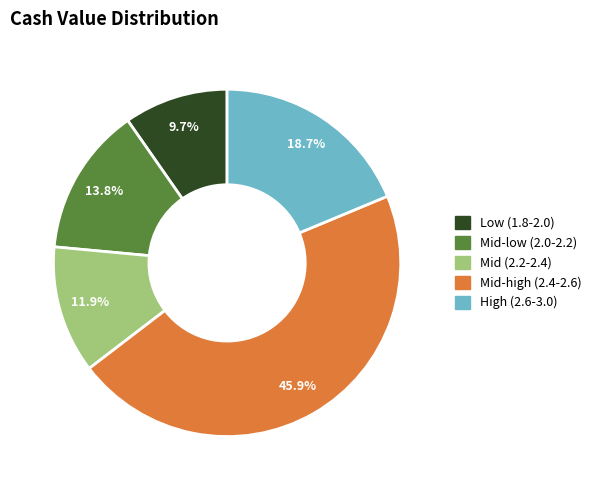

What is the smallest slice in the pie chart?

Low (1.8-2.0)